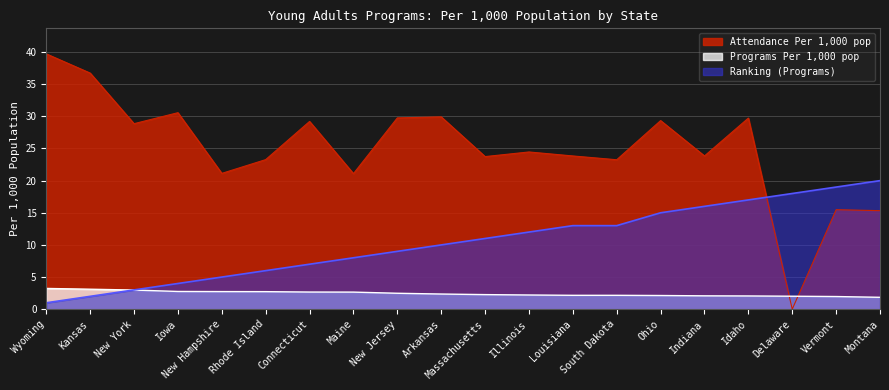

The value of Attendance Per 1,000 pop at Idaho is 10.1. True or false?

False